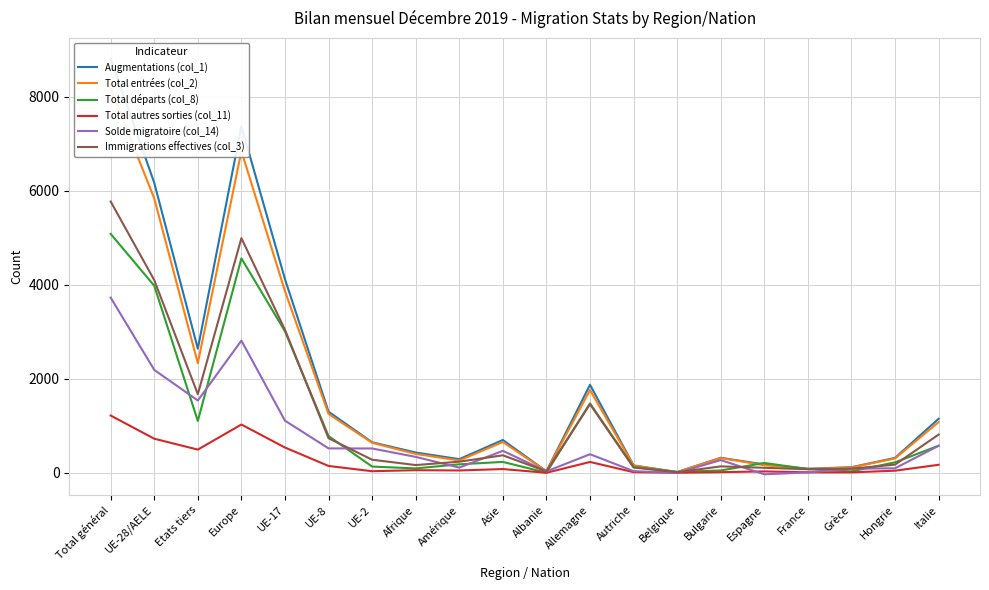

How many series are shown in this chart?

6